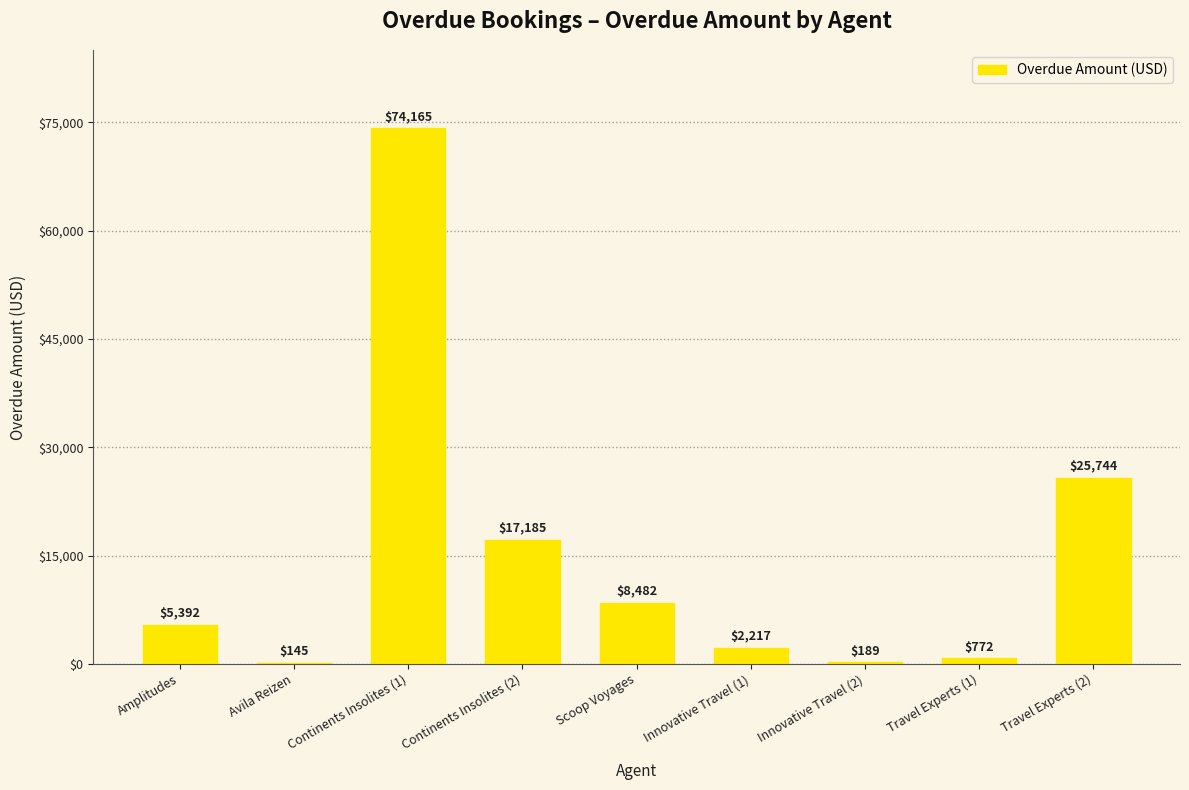

Is it true that the value at Innovative Travel (2) is 189.0?

True